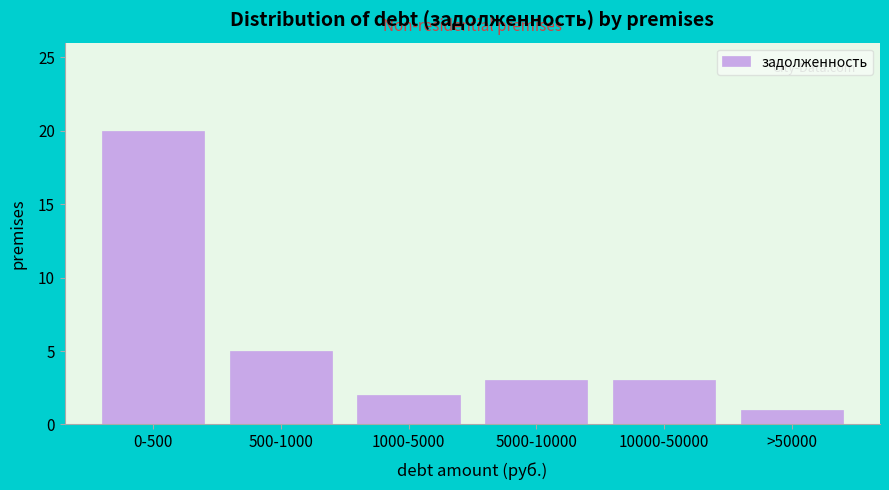

Reading left to right, transcribe all the data shown in this chart.

0-500=20	500-1000=5	1000-5000=2	5000-10000=3	10000-50000=3	>50000=1